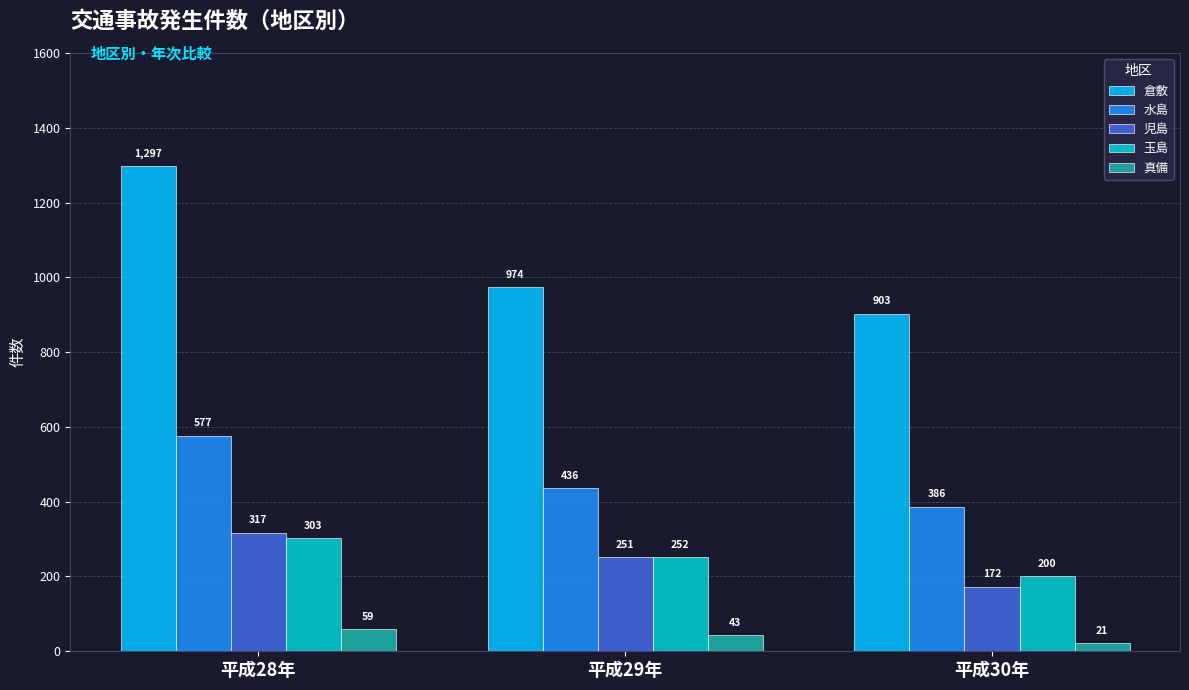

How many data points does each series have?

3